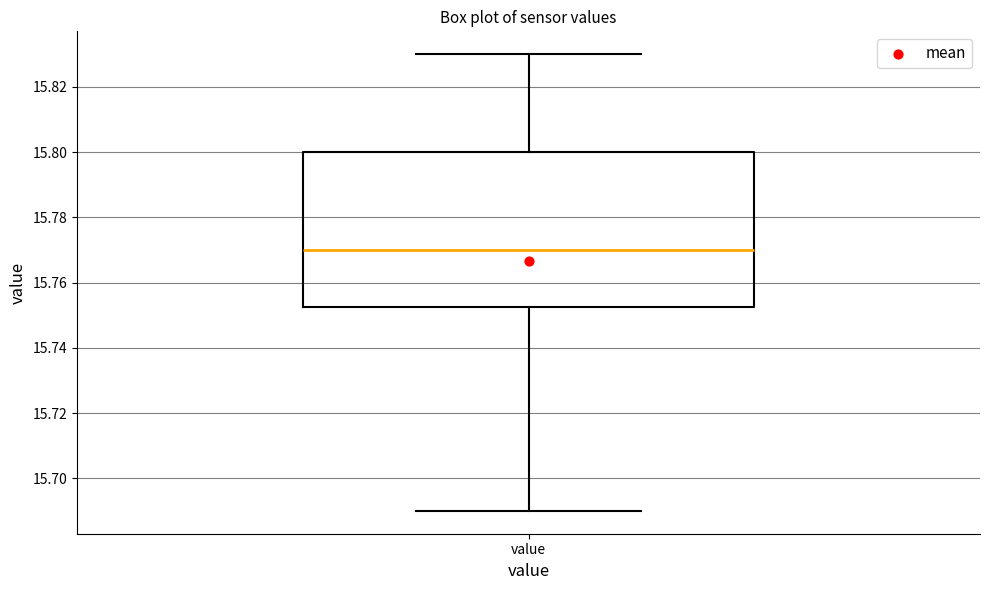

Read this box plot against the y-axis: the position of the median line, the range covered by the box, and the ends of both whiskers. The values are not printed on the chart, so give them approximately, as read against the axis.

median 15.770, box 15.752 to 15.800, whiskers 15.690 to 15.830